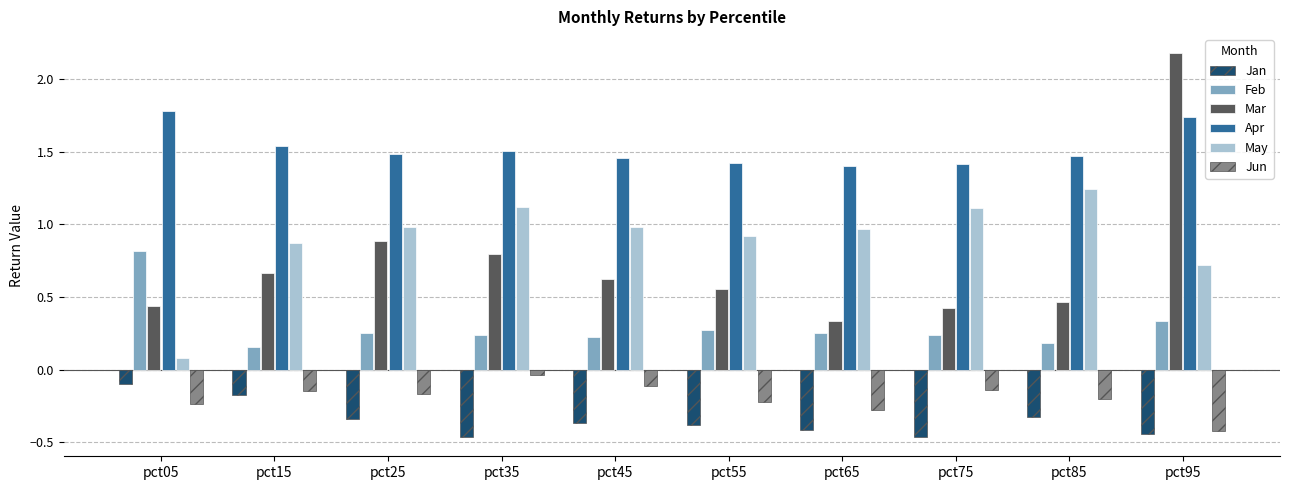

True or false: May has a value of 1.4 at pct55.

False